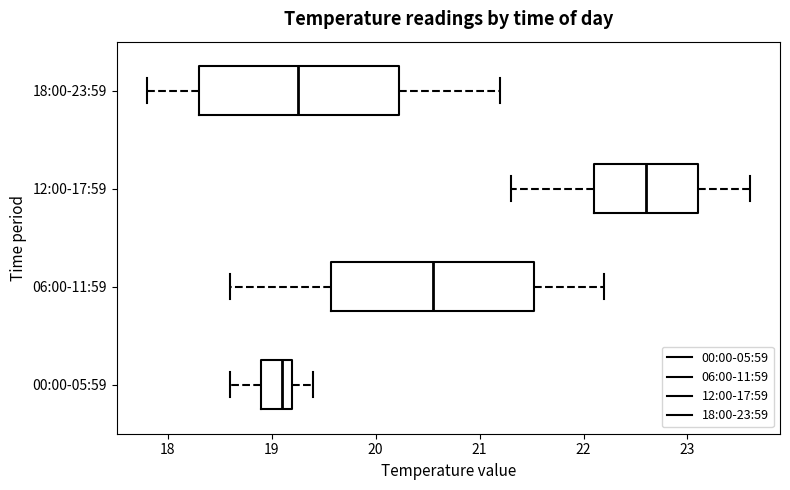

Reading bottom to top, transcribe this box plot: for each box, give where its median line is, the range the box spans, and where its two whiskers end, as read against the x-axis. The values are not printed on the chart, so give them approximately, as read against the axis.

00:00-05:59: median 19.1, box 18.9 to 19.2, whiskers 18.6 to 19.4
06:00-11:59: median 20.6, box 19.6 to 21.5, whiskers 18.6 to 22.2
12:00-17:59: median 22.6, box 22.1 to 23.1, whiskers 21.3 to 23.6
18:00-23:59: median 19.3, box 18.3 to 20.2, whiskers 17.8 to 21.2